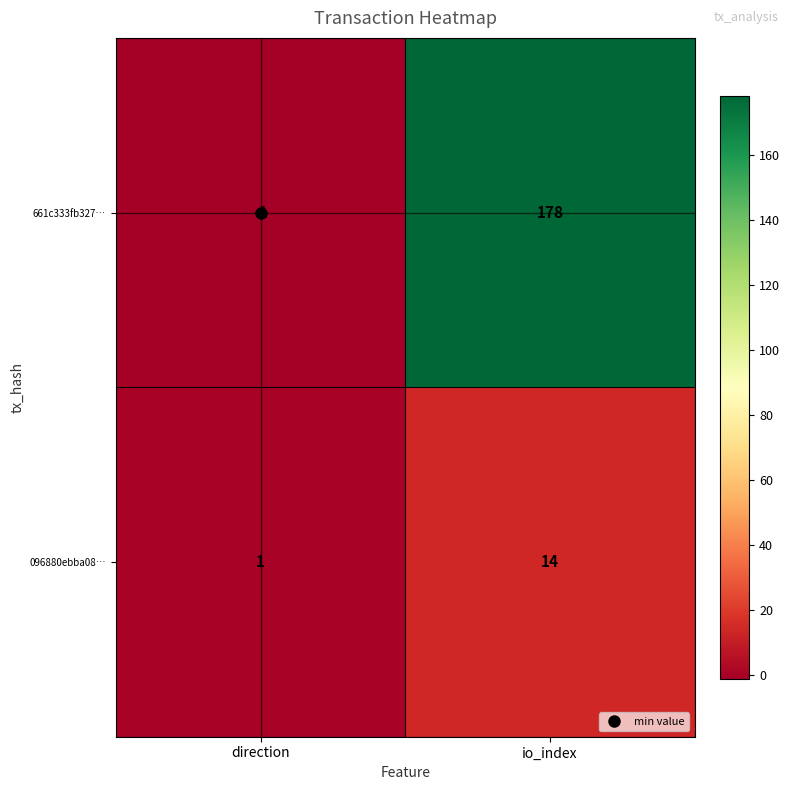

What is the sum of all 661c333fb327… values?

177